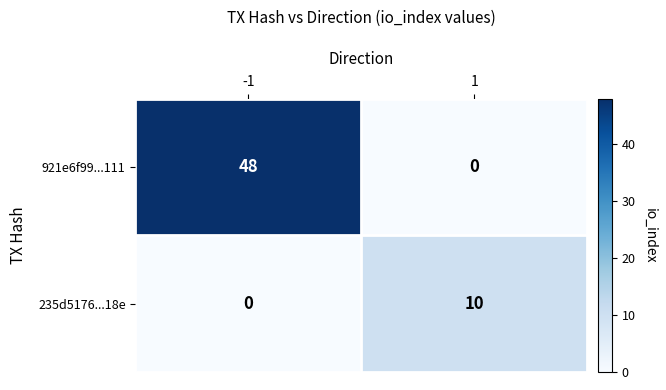

What is the approximate value of 235d5176...18e at 1, to the nearest 5?

10